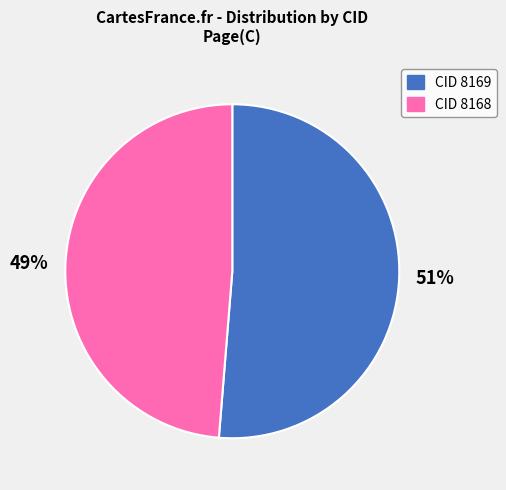

What is the smallest slice in the pie chart?

49%